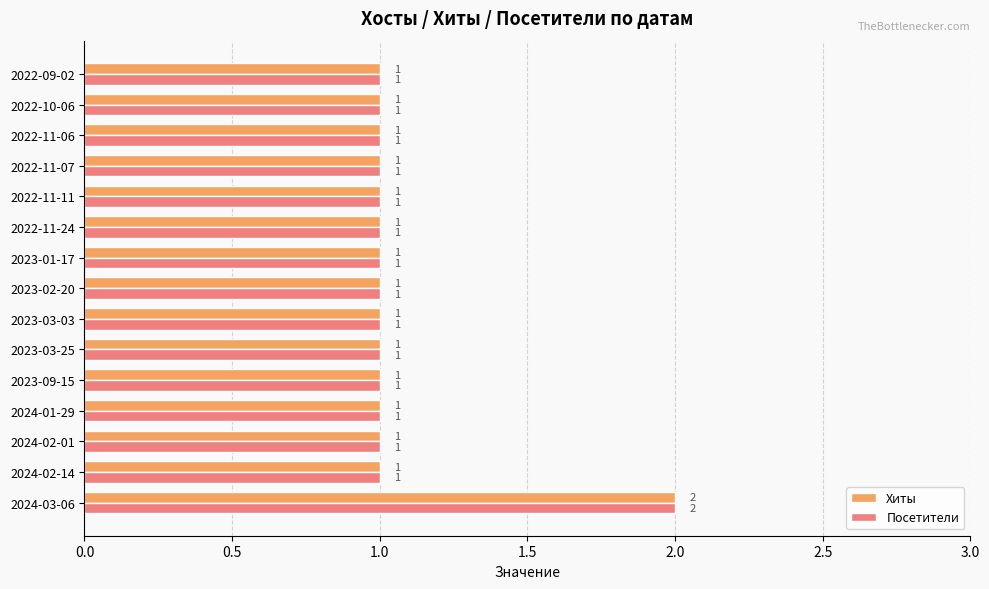

At which category is the sum across all series the highest?

2024-03-06